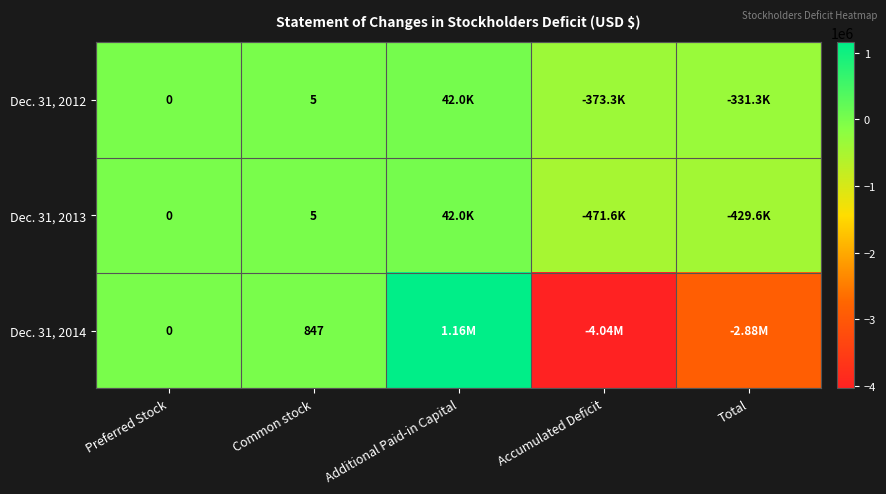

Which has a higher value, Total or Accumulated Deficit?

Total